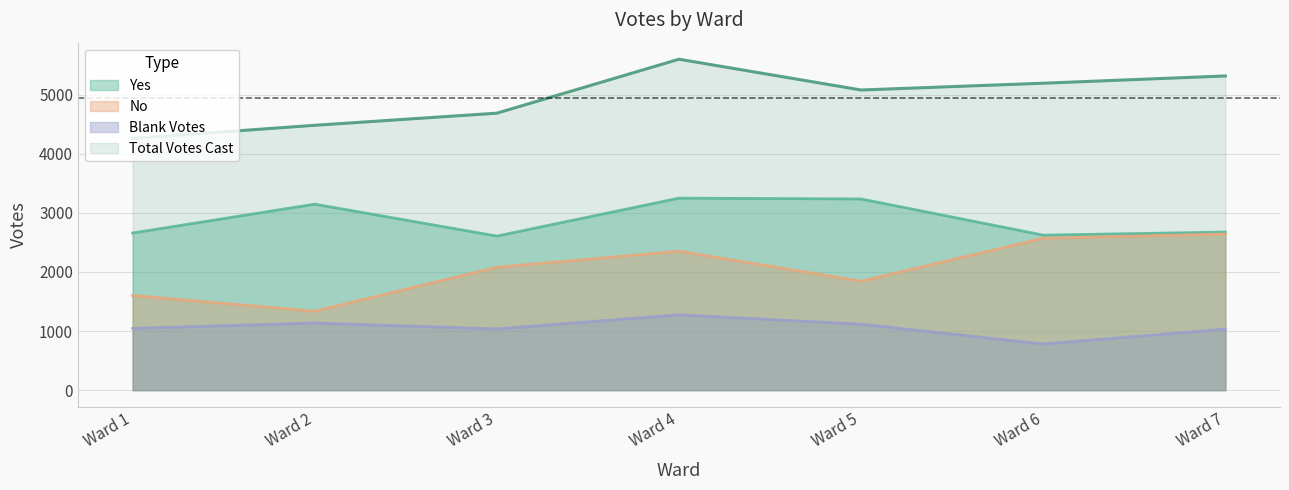

Where is the first local minimum for No?

Ward 2